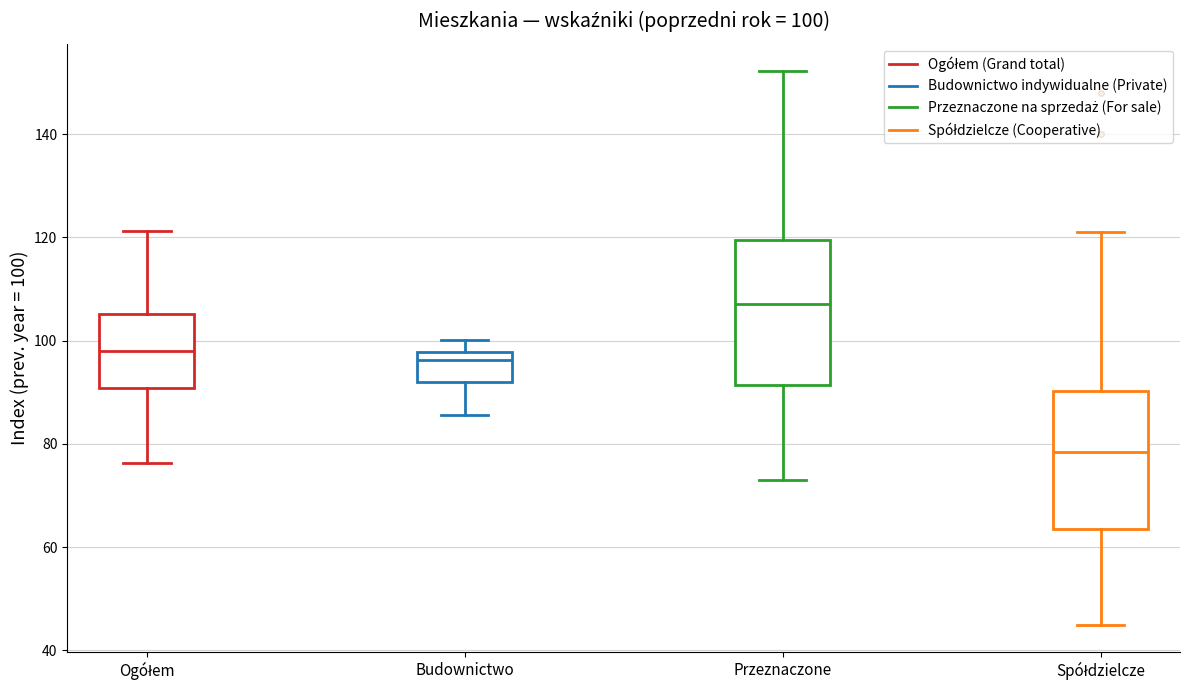

Which box has the lowest median line?

Spółdzielcze